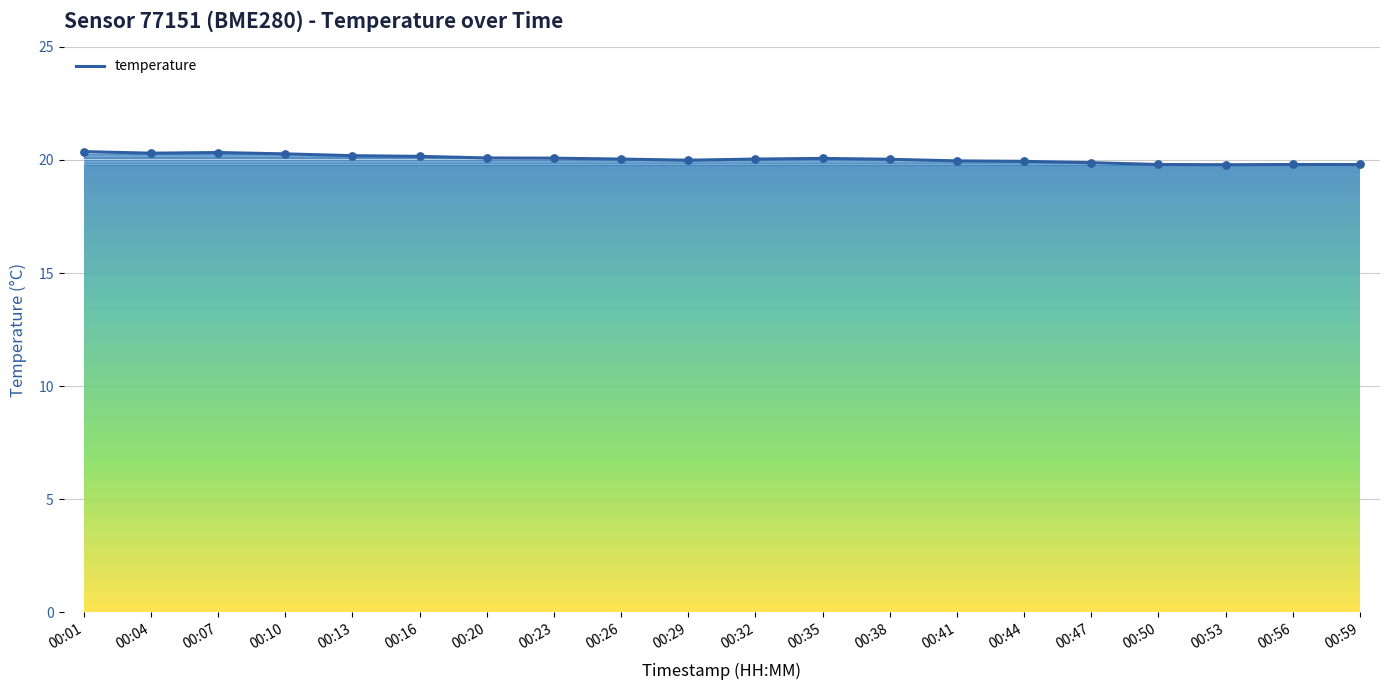

Approximately how many times larger is the value at 00:38 compared to 00:29?

1.0